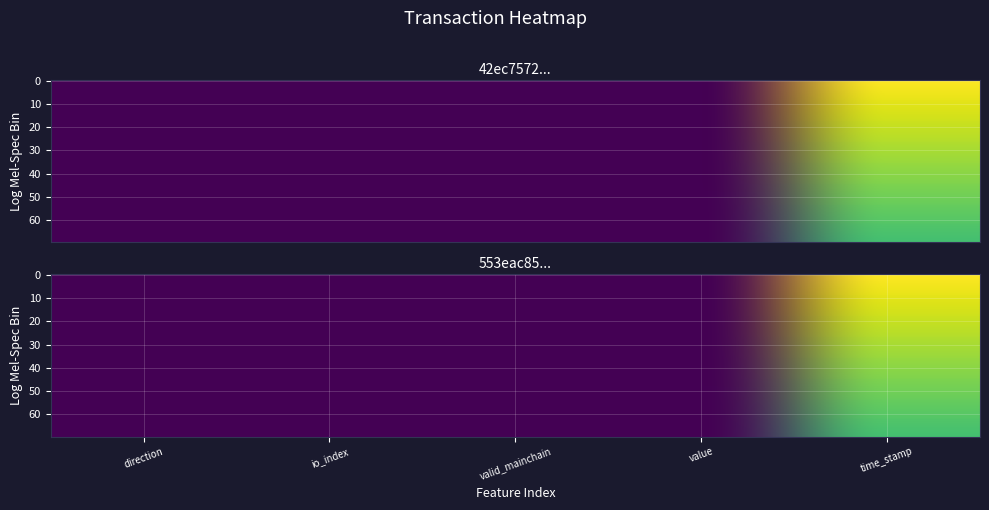

Reading left to right, transcribe all the data shown in this chart.

42ec7572f37036c8fa6f55b64db15bee5dda3b6: 1.0	4.0	1.0	0.0	1625696144.0
553eac852faa9a04c909703582fed8220e1a514: 0.9	3.6	0.9	0.0	1456058285.5